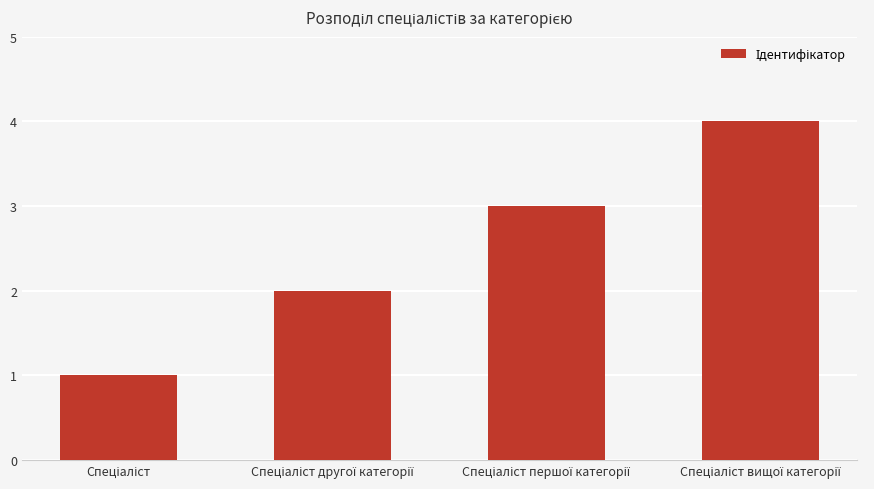

Reading left to right, what are all the values shown in this chart?

1	2	3	4